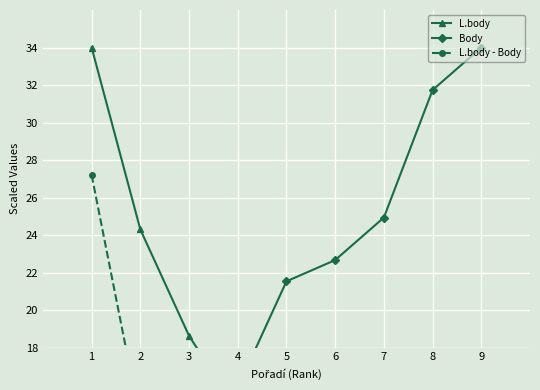

What is the difference between the second highest and second lowest values in the L.body - Body series?

40.9